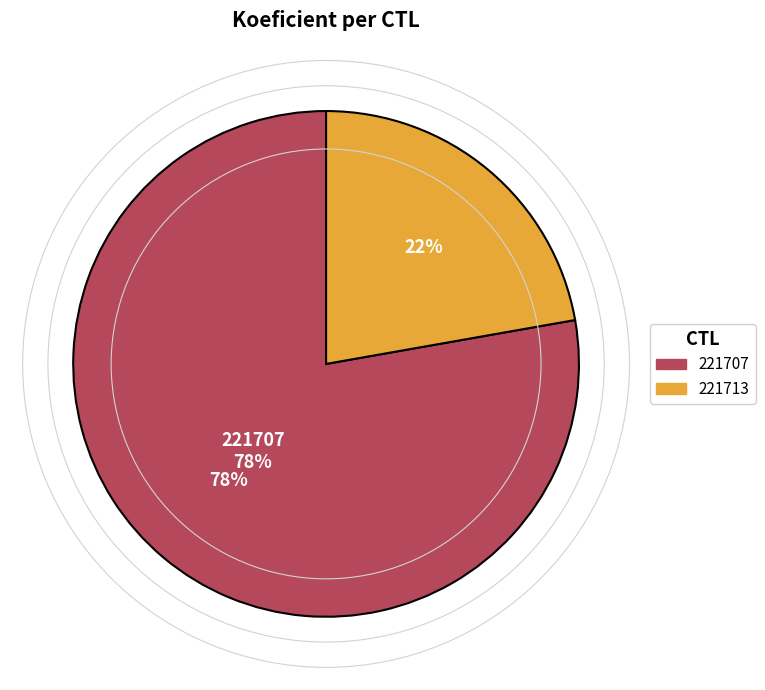

Rank the categories by value from lowest to highest.

221713, 221707